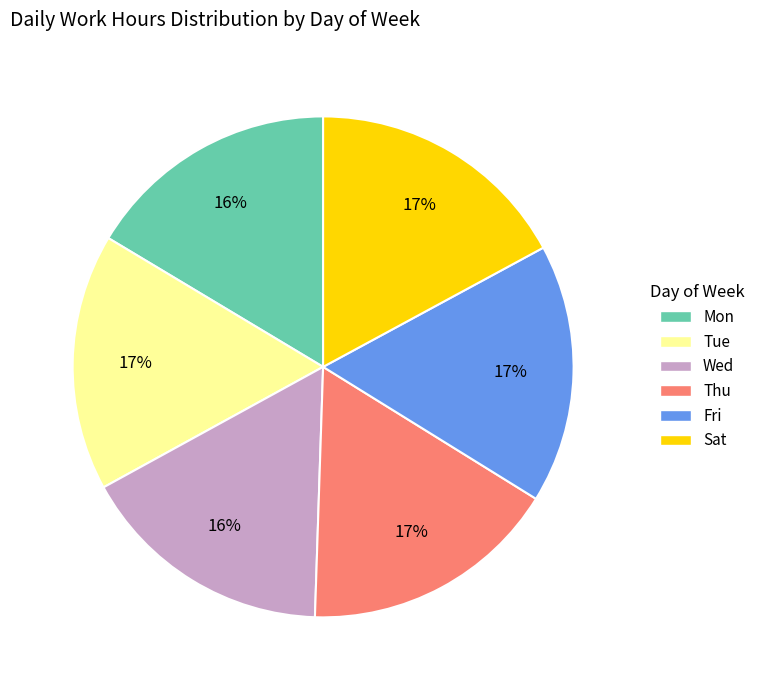

Which has a higher value, Sat or Wed?

Sat